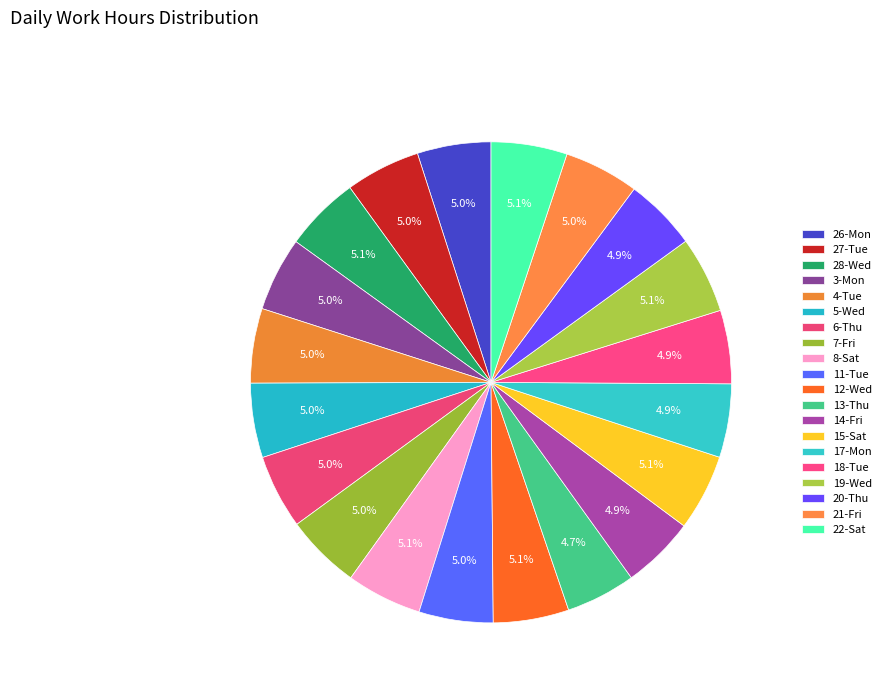

How many slices are in this pie chart?

20